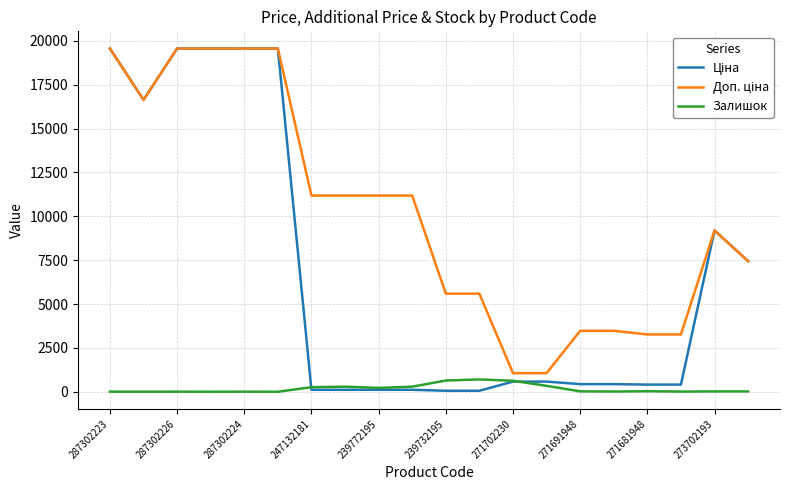

Which series has the largest range (max minus min)?

Ціна